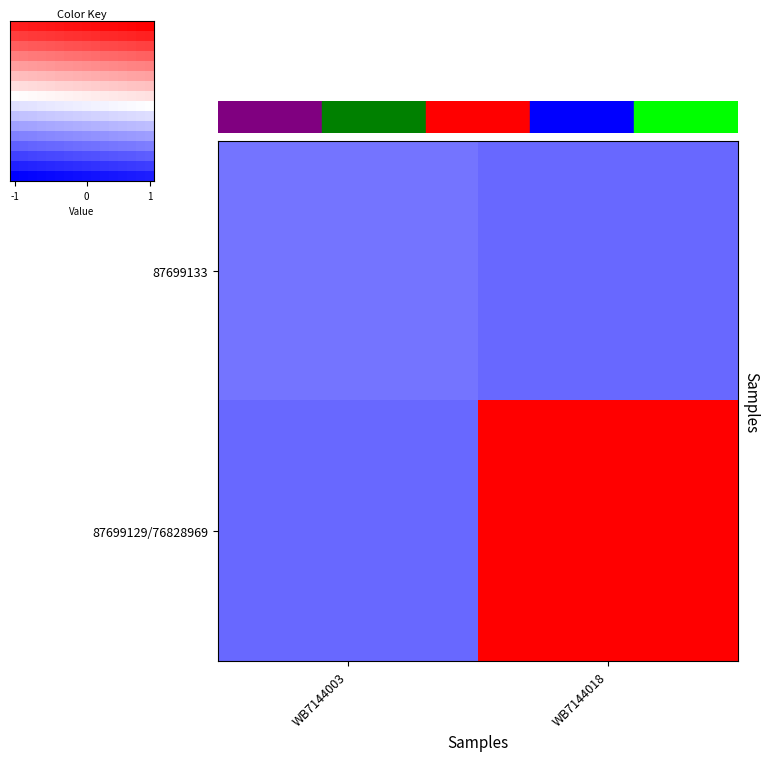

At which category does the chart reach its minimum across all series?

WB7144003